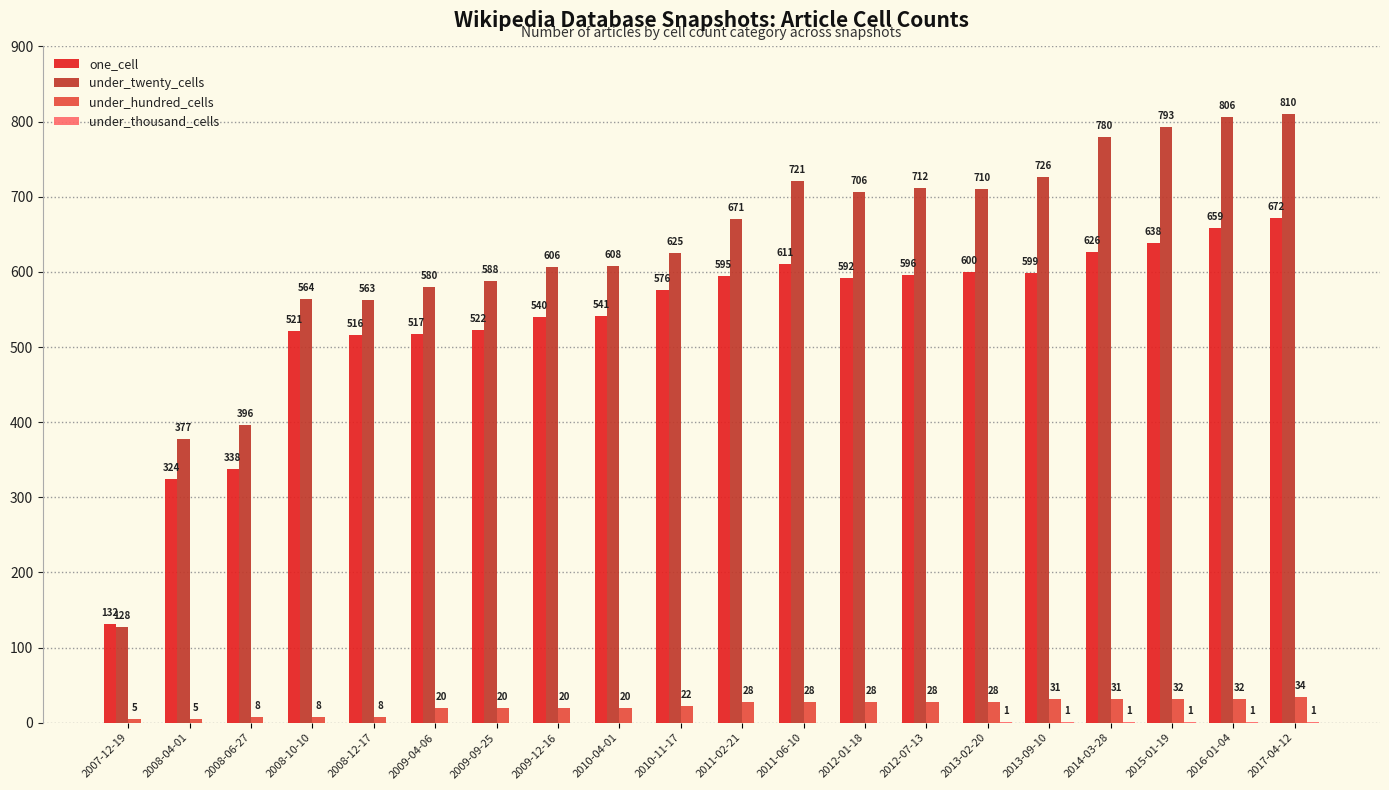

Is the value of under_hundred_cells at 2013-09-10 greater than the value of under_twenty_cells at 2012-07-13?

No